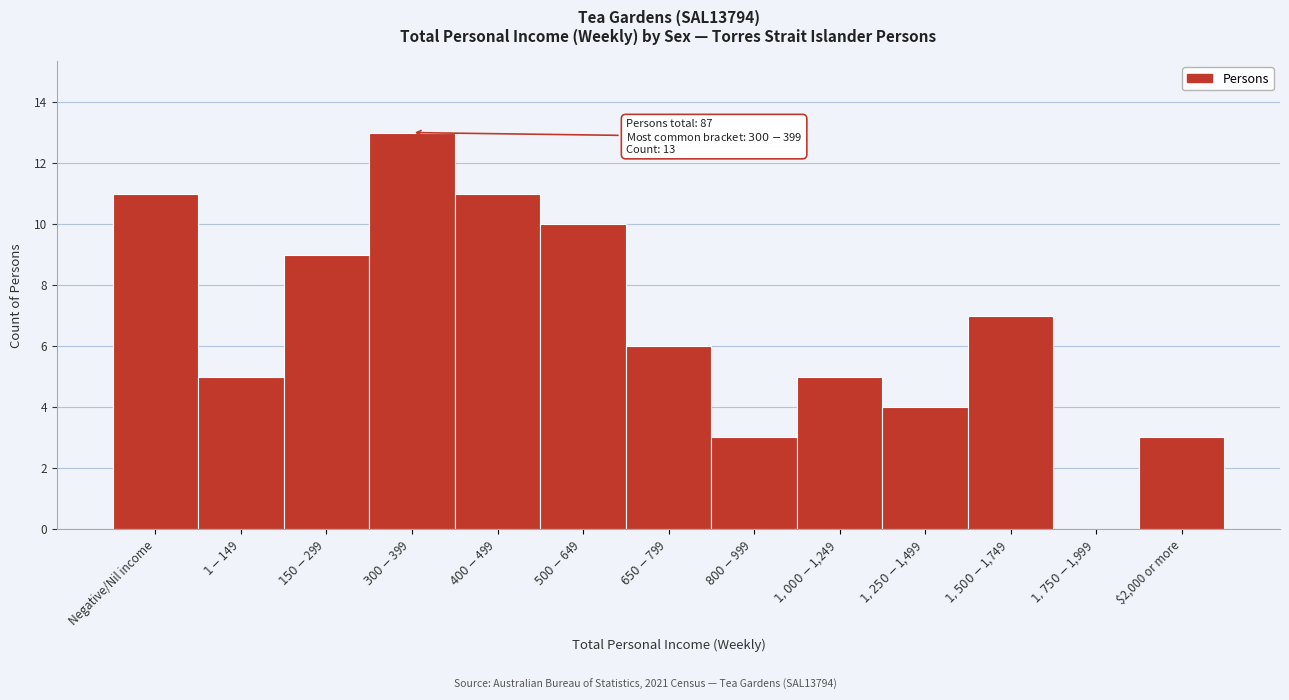

What is the sum of all values?

87